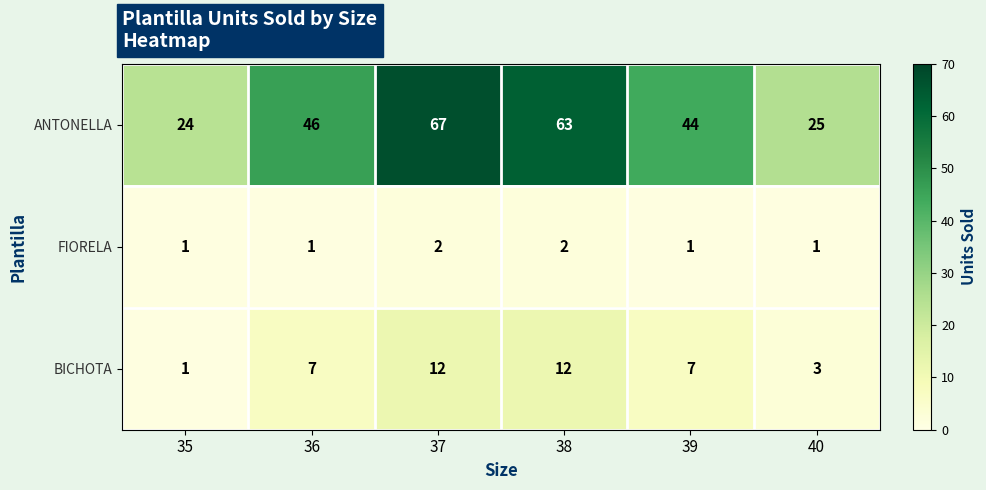

What is the difference between the highest and lowest values at 36?

45